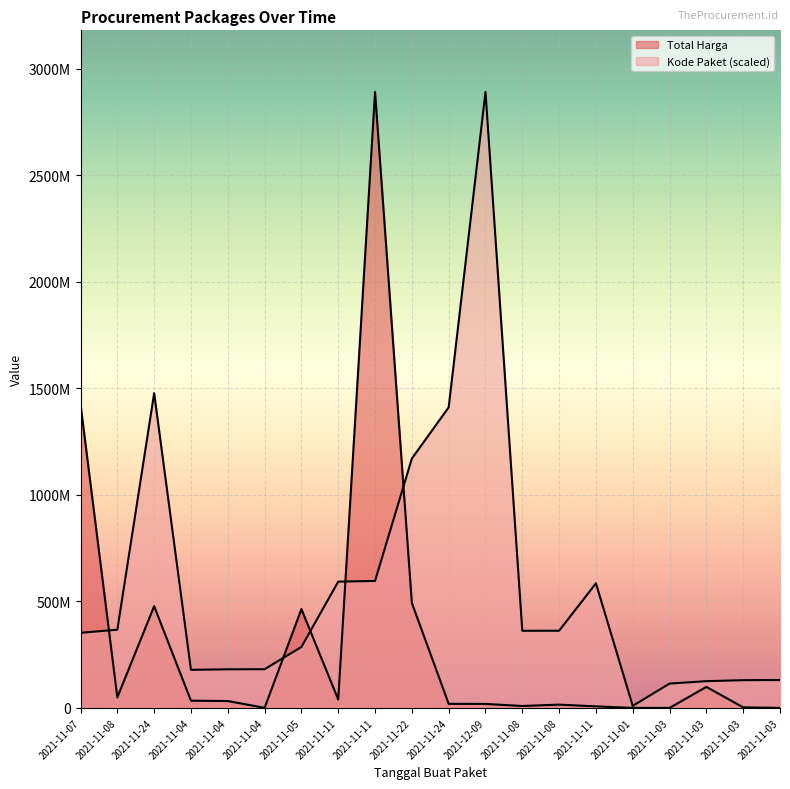

Reading right to left, list all the values displayed in this chart.

Total Harga: 2021-11-03=265000.0	2021-11-03=2772000.0	2021-11-03=98772570.0	2021-11-03=78000.0	2021-11-01=333600.0	2021-11-11=7401240.0	2021-11-08=15513960.0	2021-11-08=9180000.0	2021-12-09=18900000.0	2021-11-24=19175000.0	2021-11-22=493000000.0	2021-11-11=2892122000.0	2021-11-11=39440000.0	2021-11-05=464002100.0	2021-11-04=577875.0	2021-11-04=32441200.0	2021-11-04=34000000.0	2021-11-24=477600000.0	2021-11-08=49730040.0	2021-11-07=1425867900.0
Kode Paket: 2021-11-03=131017682.6	2021-11-03=130346442.5	2021-11-03=125794595.4	2021-11-03=114299608.2	2021-11-01=9732981.9	2021-11-11=585048701.0	2021-11-08=362532598.3	2021-11-08=362301859.5	2021-12-09=2892122000.0	2021-11-24=1411261394.6	2021-11-22=1171020357.2	2021-11-11=596250020.7	2021-11-11=593019677.6	2021-11-05=286367820.0	2021-11-04=181822169.9	2021-11-04=181360692.3	2021-11-04=178927446.8	2021-11-24=1477840024.8	2021-11-08=367273231.7	2021-11-07=352883521.5